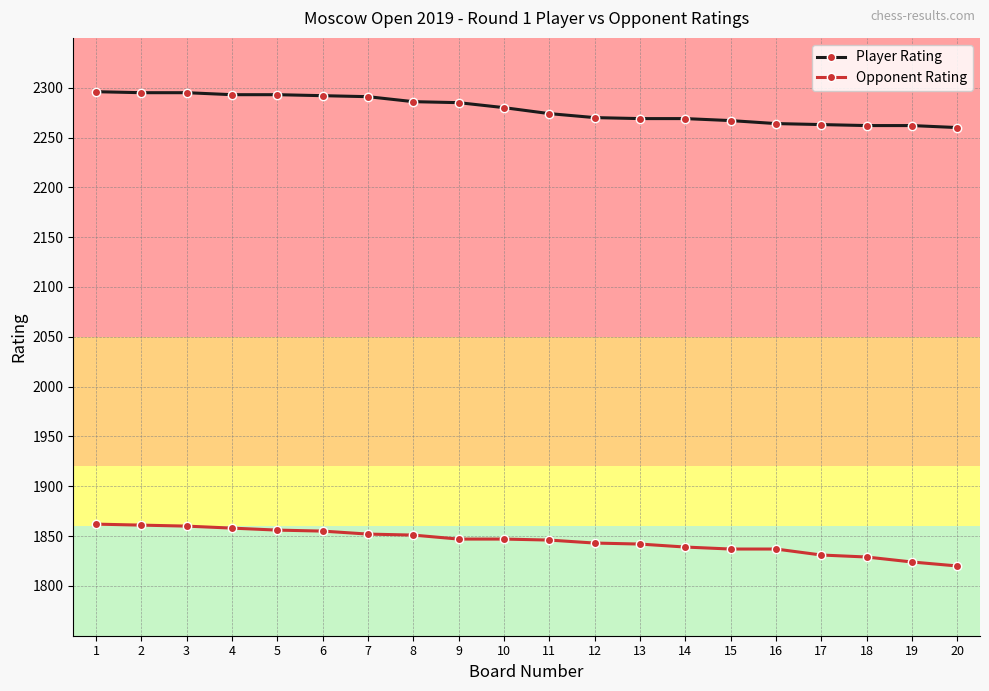

What is the maximum value shown in the chart?

2296